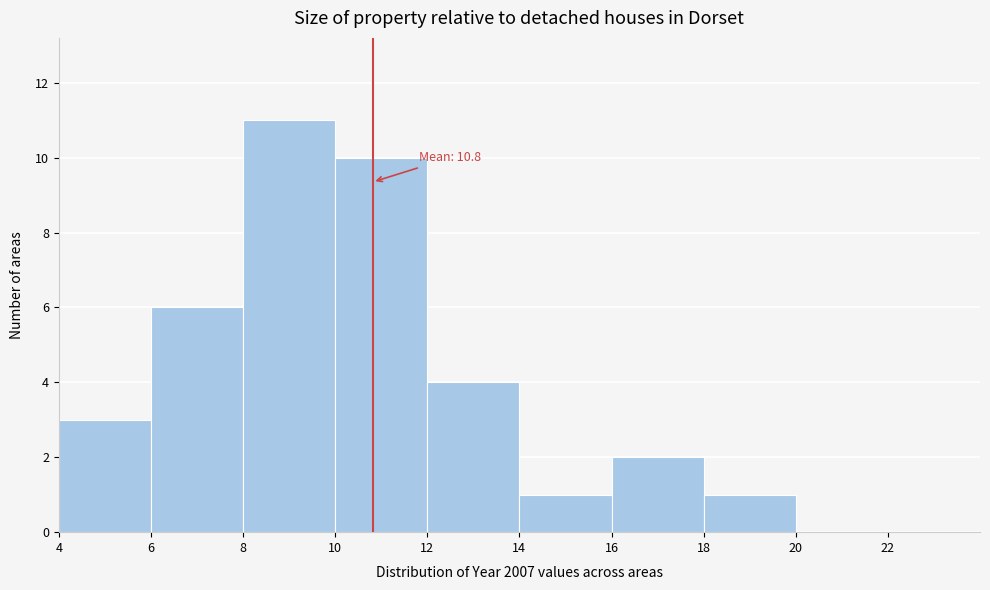

Over which range of the x-axis is the bar tallest?

8 to 10